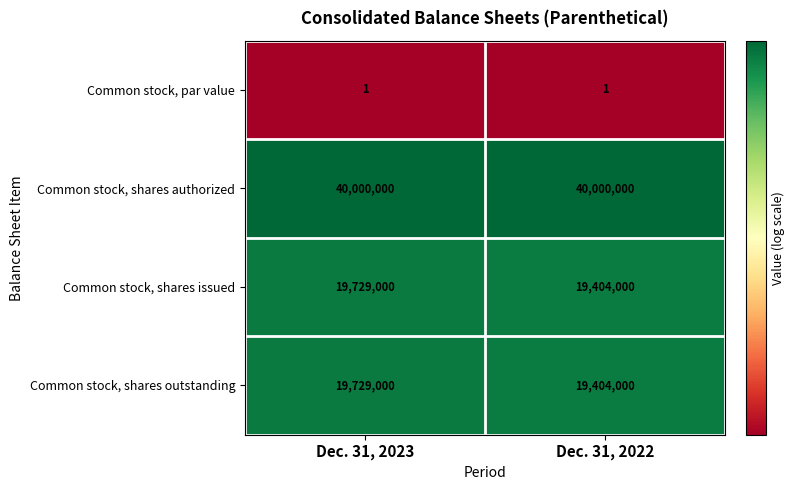

What is the total value across all series at Dec. 31, 2023?

79458001